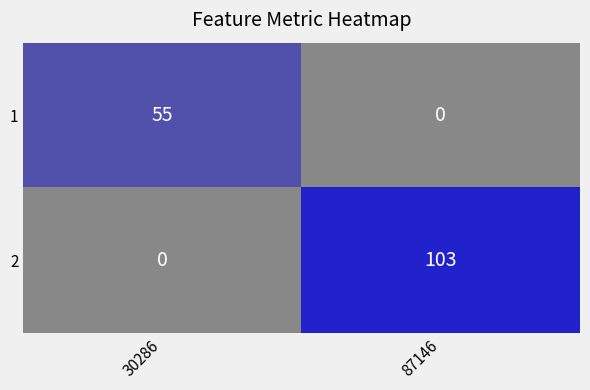

Between 30286 and 87146, which series saw the biggest shift?

2